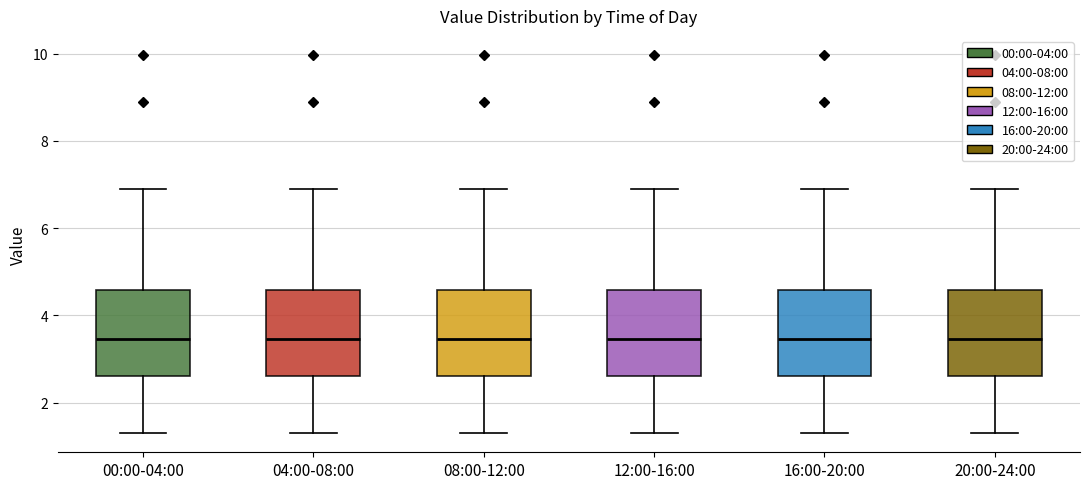

Reading left to right, read every box against the y-axis: the position of its median line, the range the box covers, and the ends of its whiskers. The values are not printed on the chart, so give them approximately, as read against the axis.

00:00-04:00: median 3.4, box 2.6 to 4.6, whiskers 1.4 to 7.0
04:00-08:00: median 3.4, box 2.6 to 4.6, whiskers 1.4 to 7.0
08:00-12:00: median 3.4, box 2.6 to 4.6, whiskers 1.4 to 7.0
12:00-16:00: median 3.4, box 2.6 to 4.6, whiskers 1.4 to 7.0
16:00-20:00: median 3.4, box 2.6 to 4.6, whiskers 1.4 to 7.0
20:00-24:00: median 3.4, box 2.6 to 4.6, whiskers 1.4 to 7.0